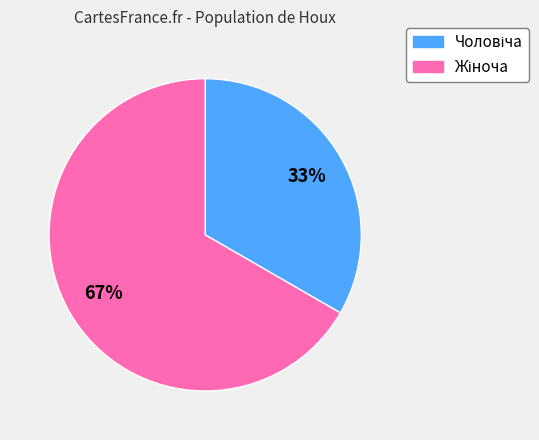

To the nearest percent, what is the average slice percentage?

50%